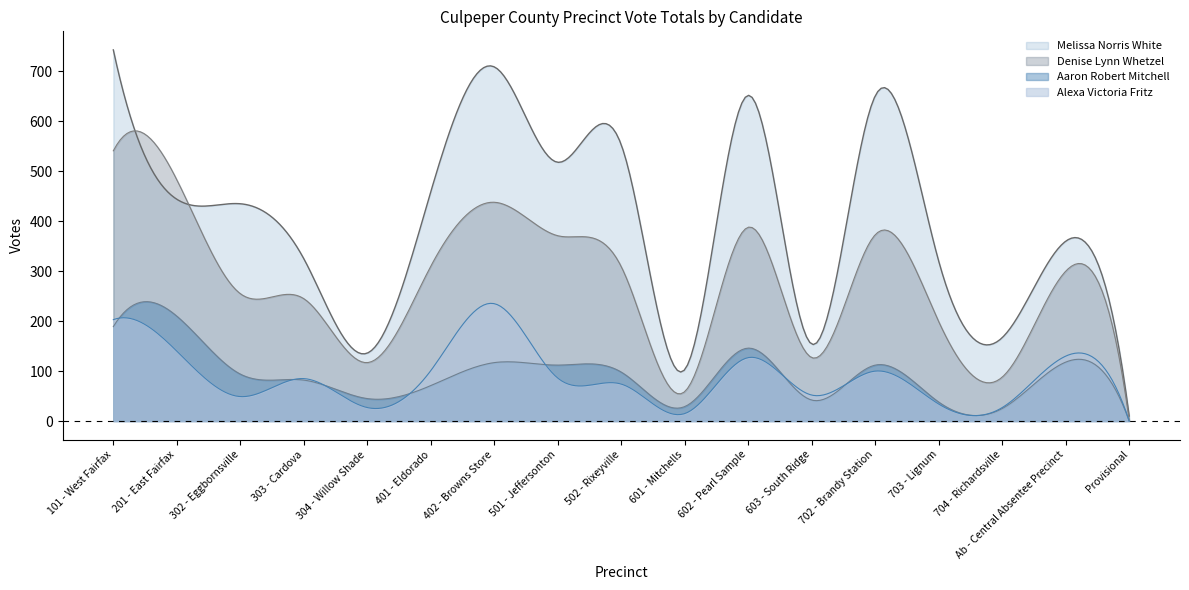

True or false: Melissa Norris White and Aaron Robert Mitchell intersect in this chart.

False